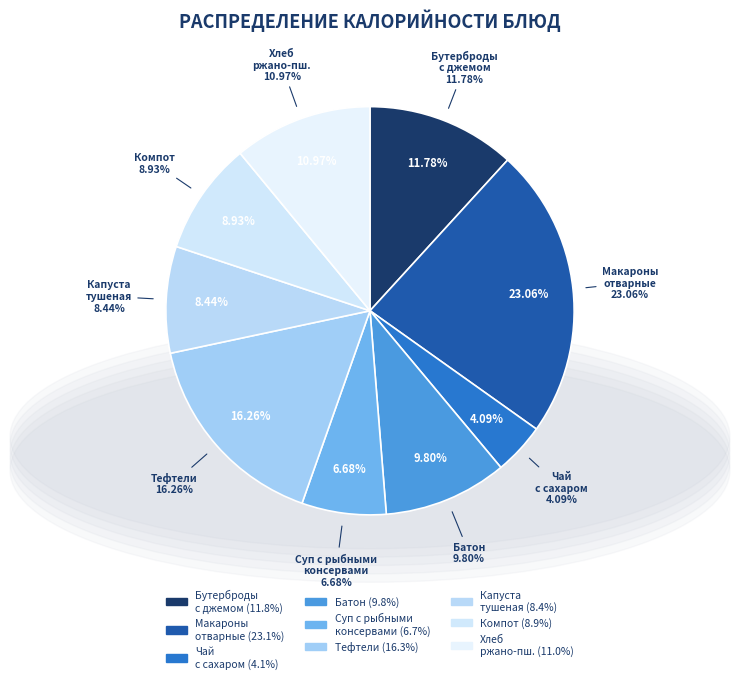

To the nearest percent, what percentage of the pie is ТЕФТЕЛИ (2-Й ВАРИАНТ)?

16%